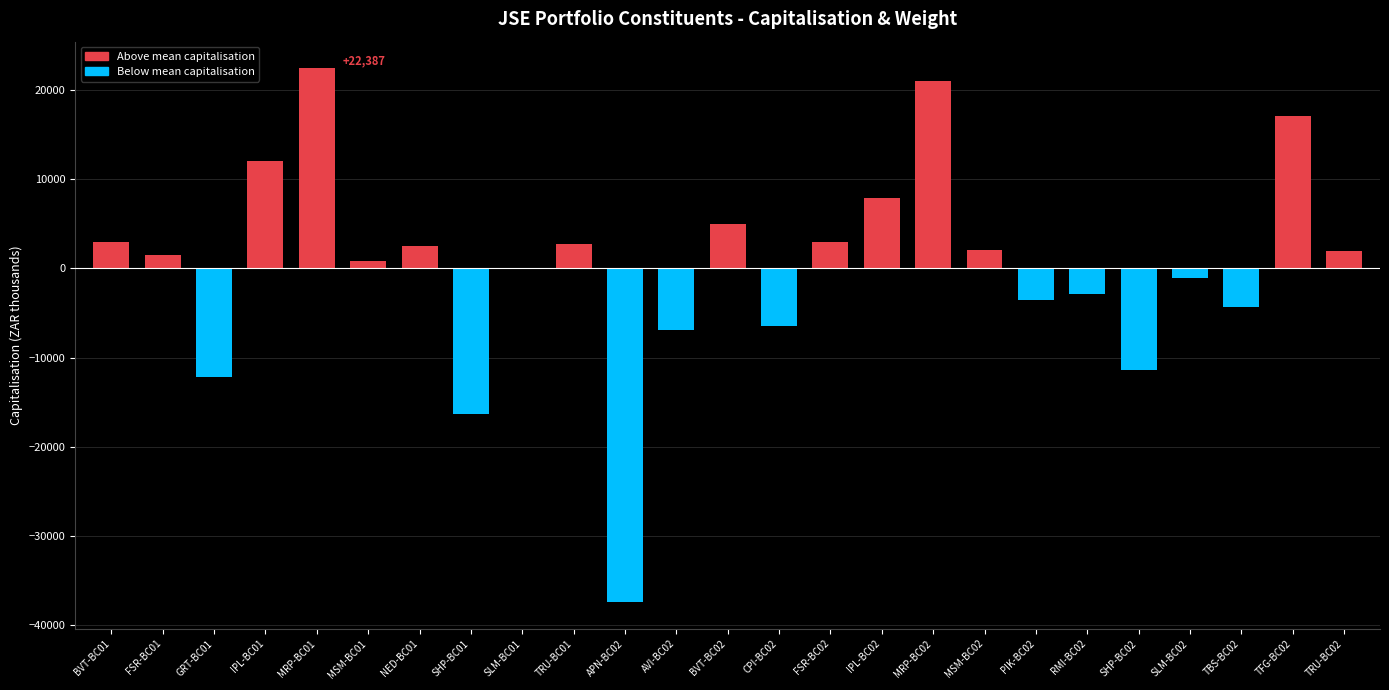

Are the bars grouped side by side (vs. stacked)?

No